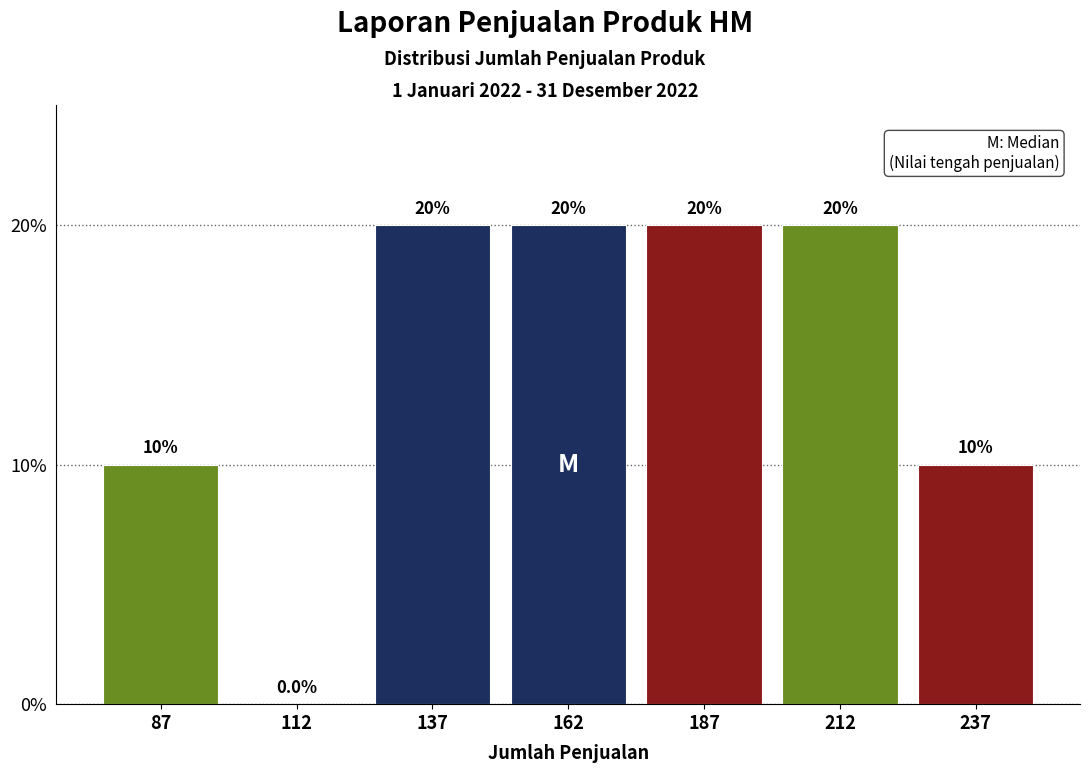

What is the height of the bar covering 125 to 150 on the x-axis?

20.0